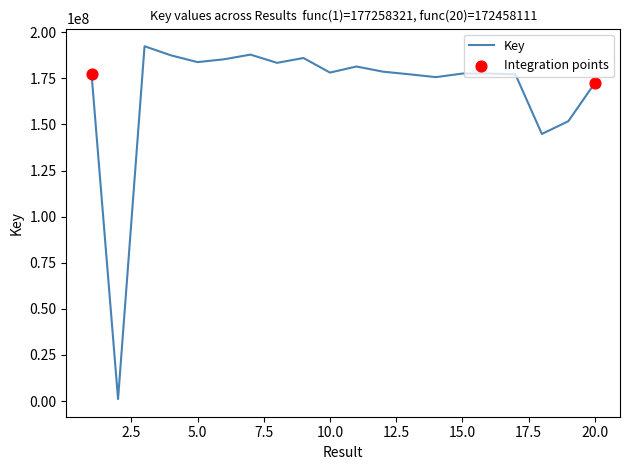

What is the maximum value shown in the chart?

192412087